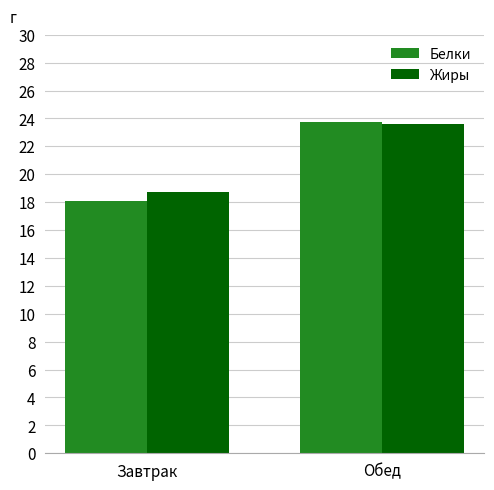

Is it true that Жиры equals 18.7 at Завтрак?

True